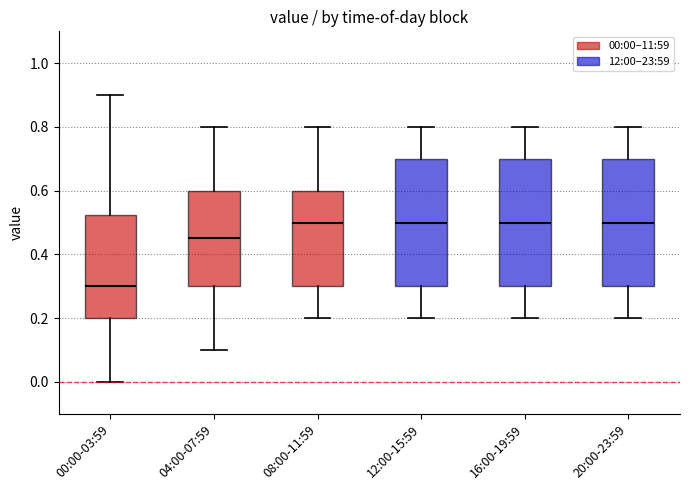

Reading left to right, transcribe this box plot: for each box, give where its median line is, the range the box spans, and where its two whiskers end, as read against the y-axis. The values are not printed on the chart, so give them approximately, as read against the axis.

00:00-03:59: median 0.30, box 0.20 to 0.52, whiskers 0.00 to 0.90
04:00-07:59: median 0.46, box 0.30 to 0.60, whiskers 0.10 to 0.80
08:00-11:59: median 0.50, box 0.30 to 0.60, whiskers 0.20 to 0.80
12:00-15:59: median 0.50, box 0.30 to 0.70, whiskers 0.20 to 0.80
16:00-19:59: median 0.50, box 0.30 to 0.70, whiskers 0.20 to 0.80
20:00-23:59: median 0.50, box 0.30 to 0.70, whiskers 0.20 to 0.80